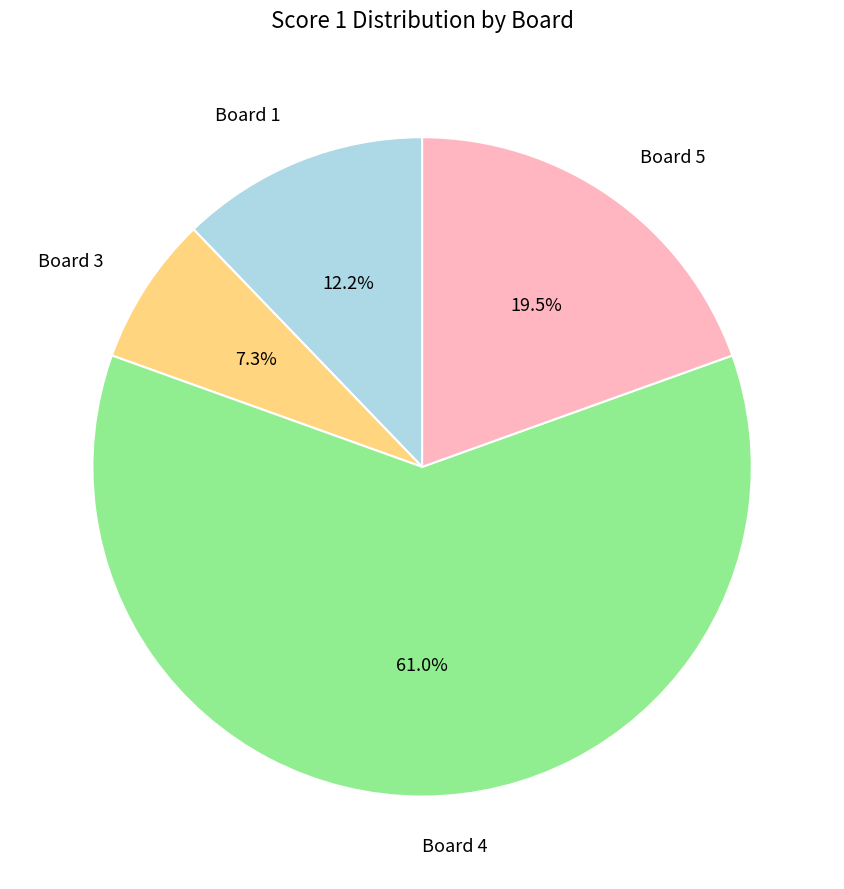

Between Board 5 and Board 3, which is larger?

Board 5